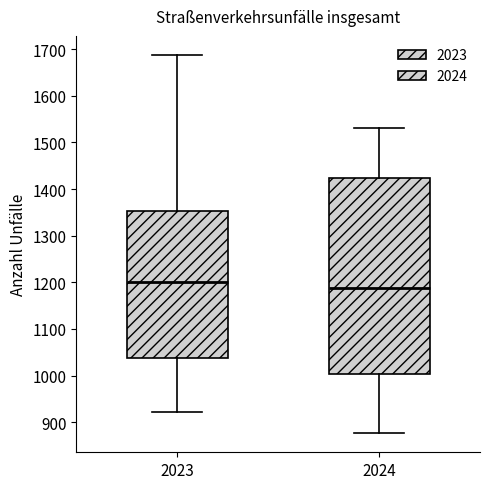

Which box's median line is the lowest?

2024